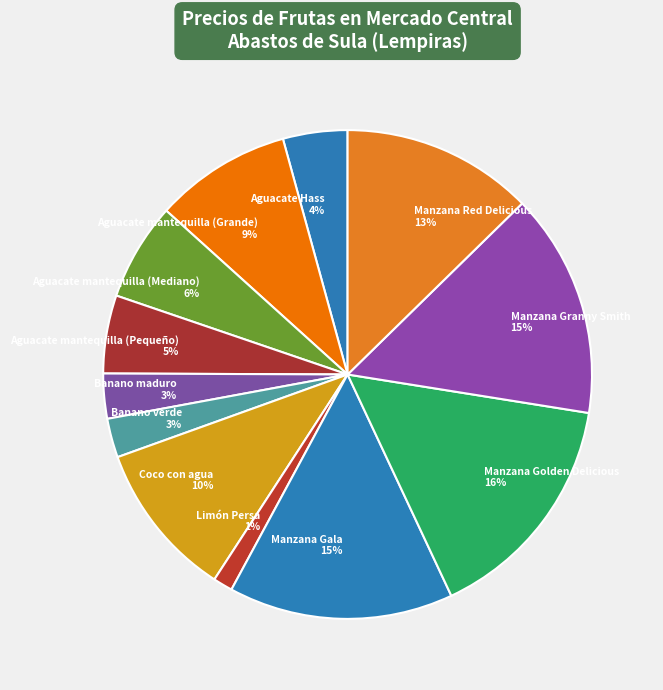

To the nearest percent, what is the average slice percentage?

8%